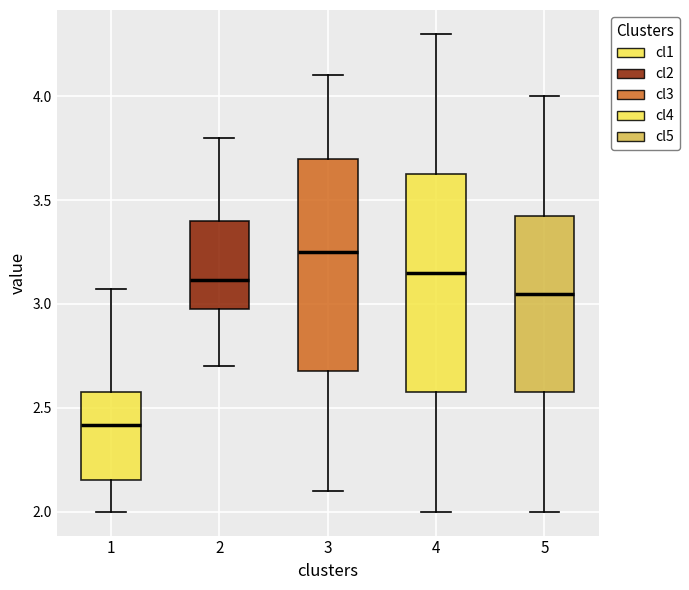

Reading left to right, read every box against the y-axis: the position of its median line, the range the box covers, and the ends of its whiskers. The values are not printed on the chart, so give them approximately, as read against the axis.

1: median 2.40, box 2.15 to 2.60, whiskers 2.00 to 3.05
2: median 3.10, box 3.00 to 3.40, whiskers 2.70 to 3.80
3: median 3.25, box 2.70 to 3.70, whiskers 2.10 to 4.10
4: median 3.15, box 2.60 to 3.65, whiskers 2.00 to 4.30
5: median 3.05, box 2.60 to 3.45, whiskers 2.00 to 4.00